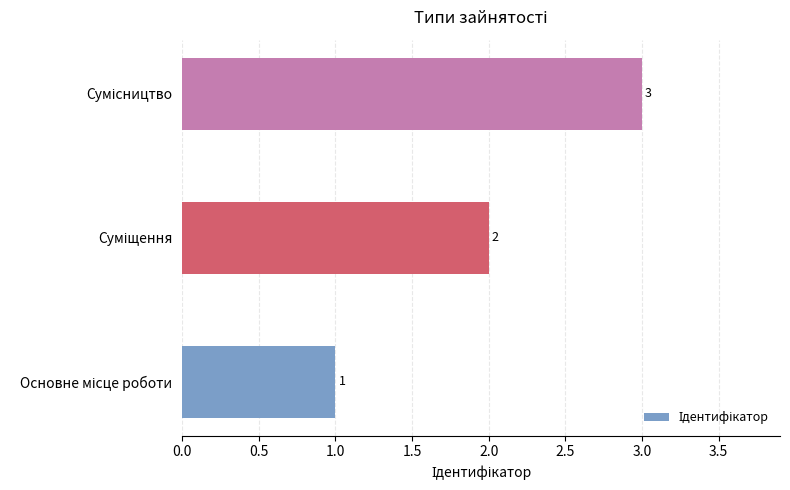

What is the sum of all values?

6